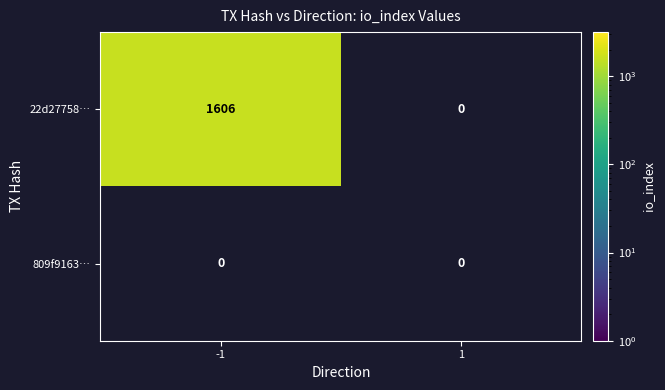

Which series changed the most between direction and io_index?

22d27758aa4a5550ed15d86dbb1598727626807